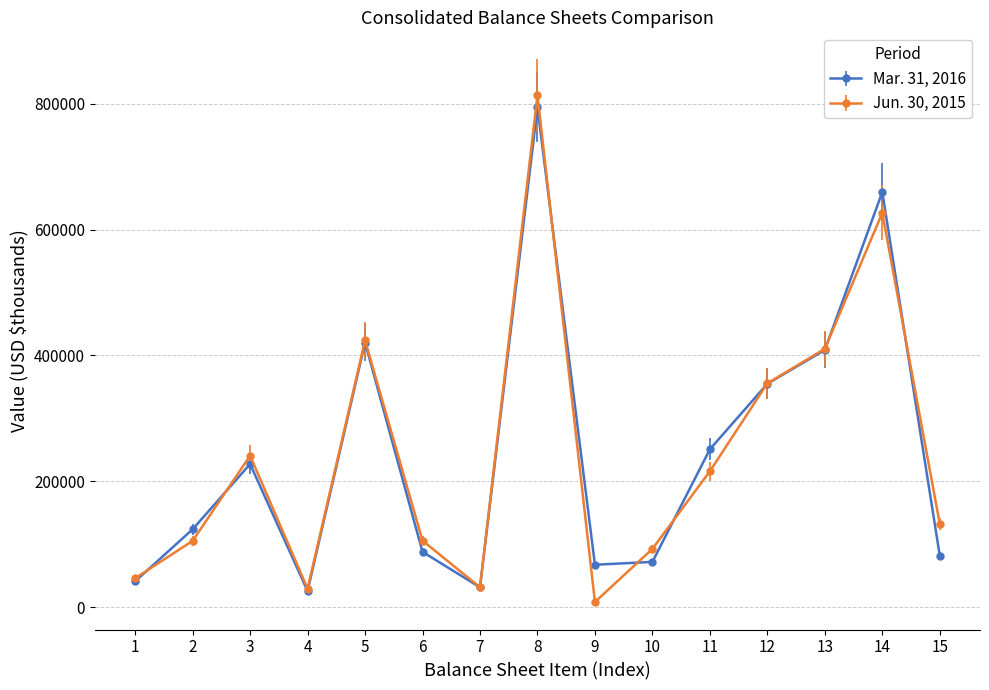

At which category does the chart reach its peak across all series?

8